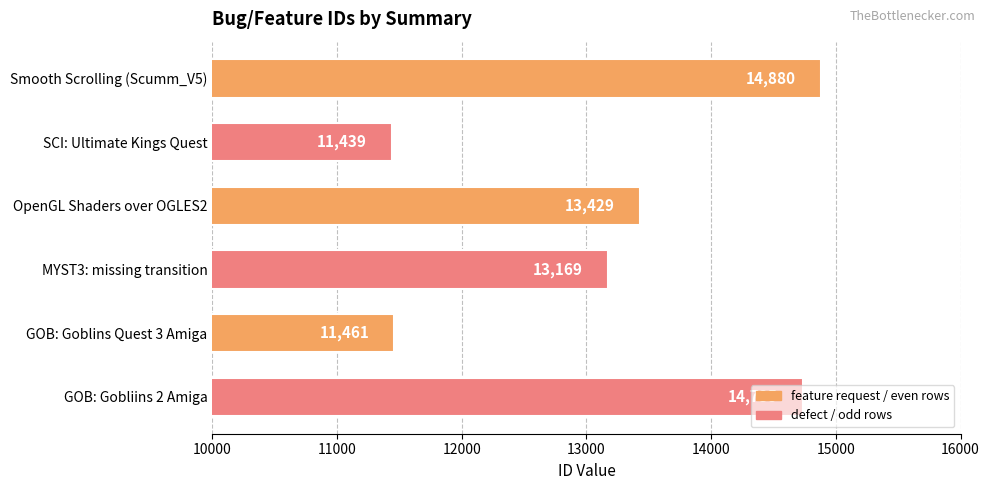

What is the maximum value shown in the chart?

14880